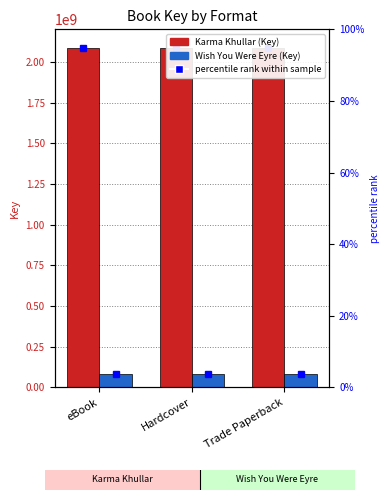

Which has a higher value, Hardcover or eBook?

Hardcover